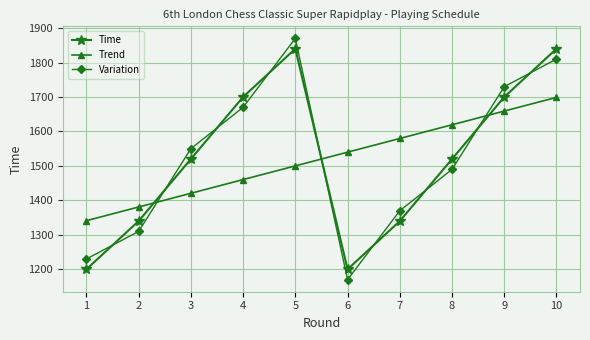

Where do Variation and Trend first cross each other?

2 and 3